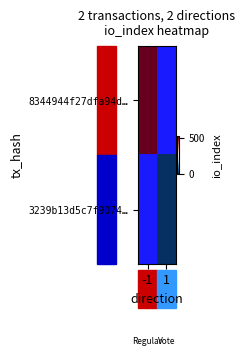

How many positive values does the 8344944f27dfa94d… series have?

1